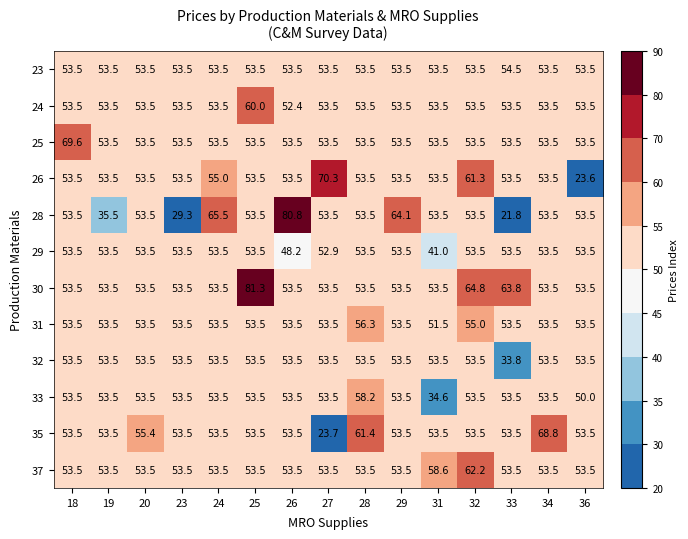

At which label does 26 first exceed 53?

18